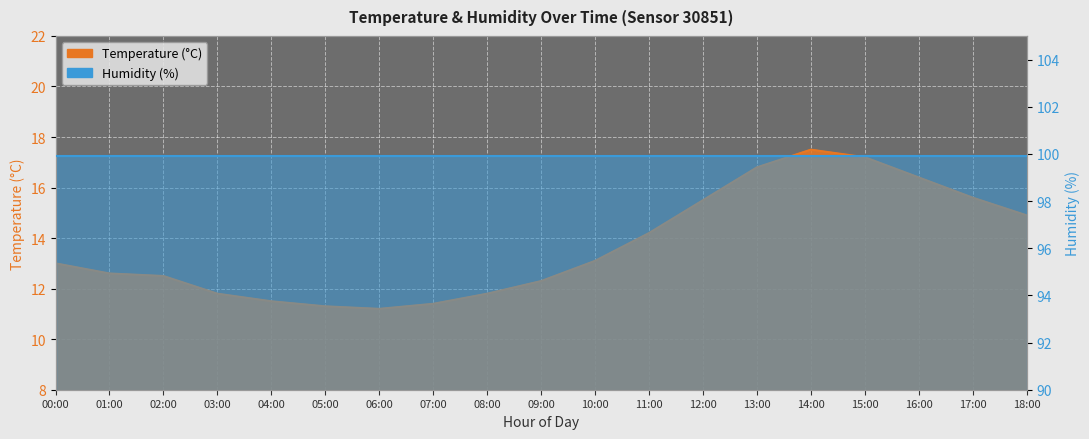

What is the smallest value displayed?

11.2